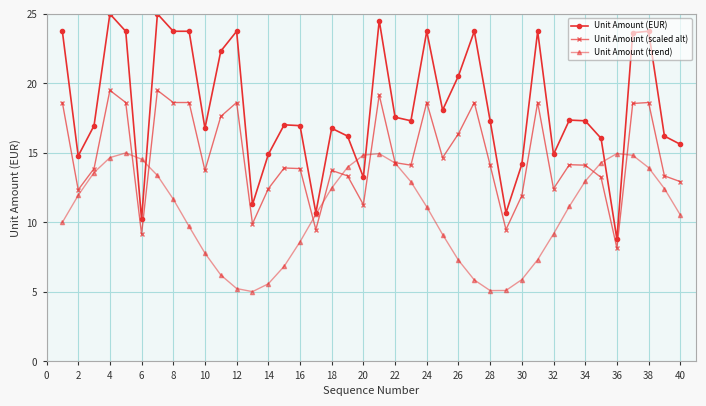

Does the chart display data point markers on the line(s)?

Yes